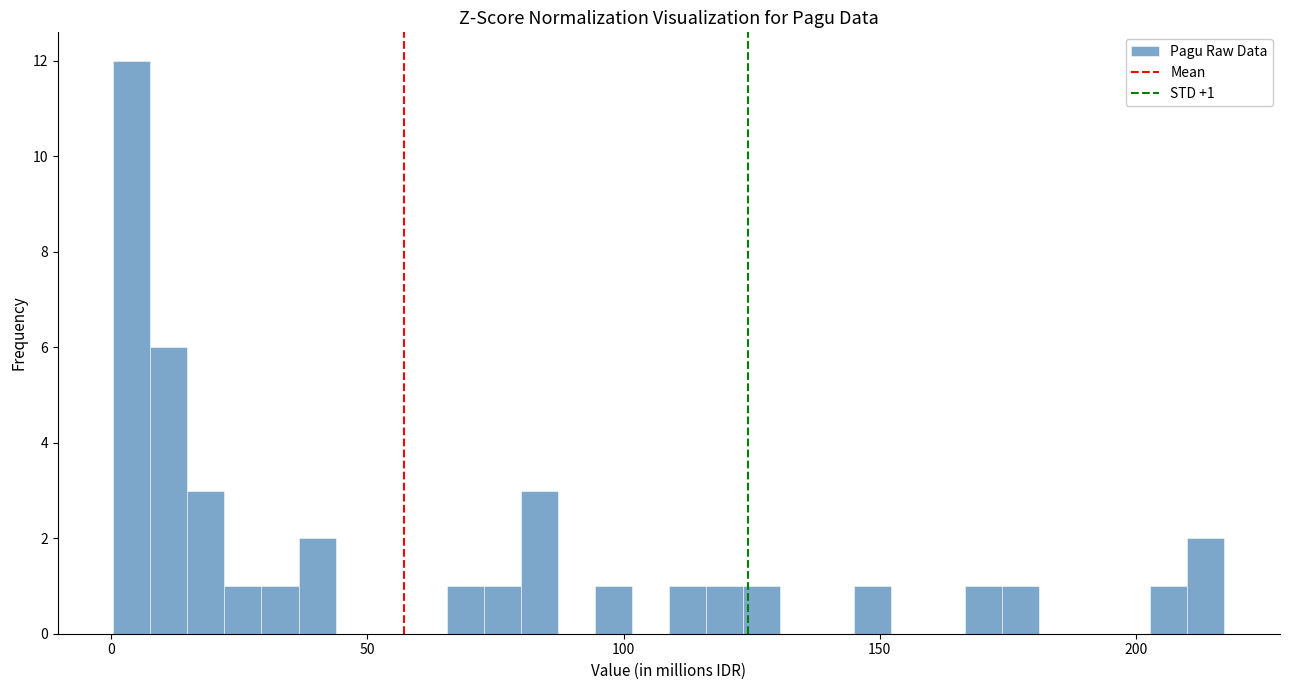

Read against the x-axis, roughly where is the centre of the tallest bar?

5